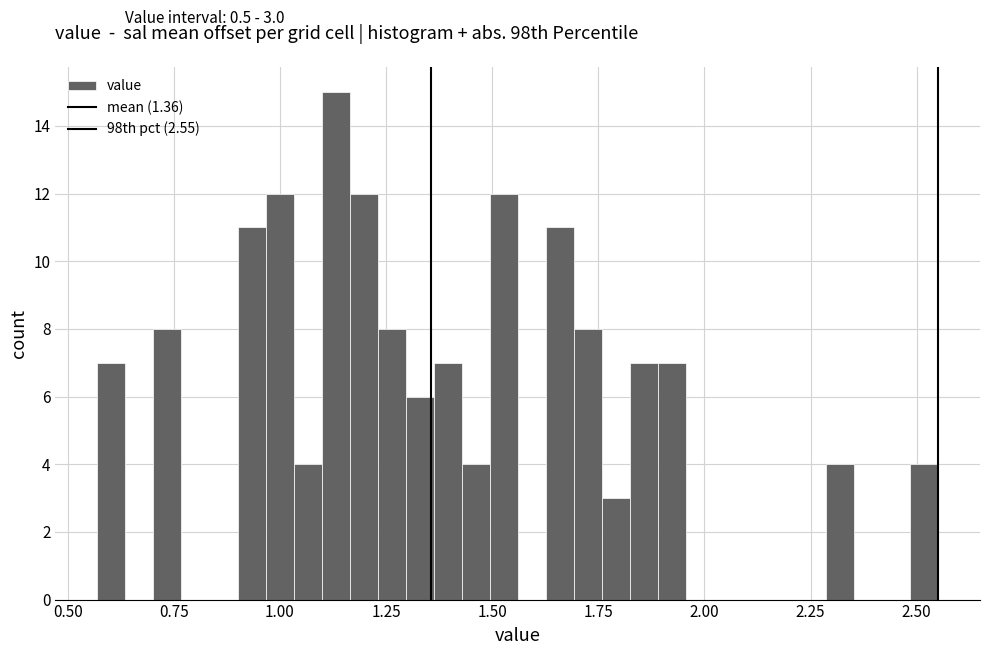

Read against the x-axis, roughly where is the centre of the tallest bar?

1.15